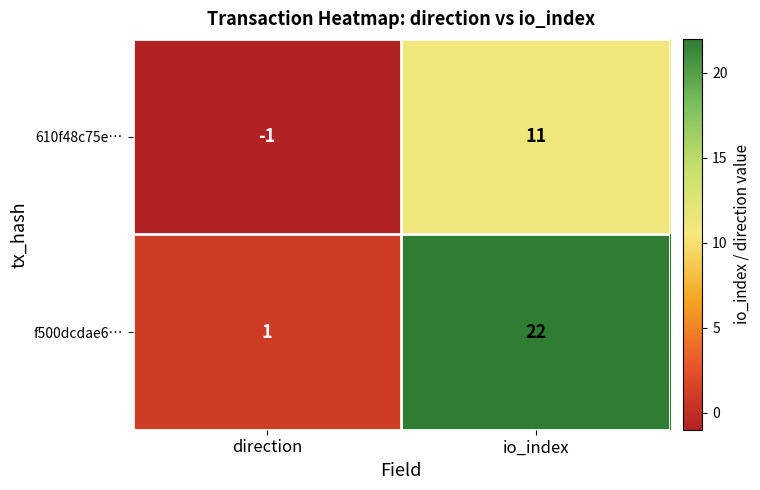

Which category has the lowest value in the f500dcdae6… series?

direction